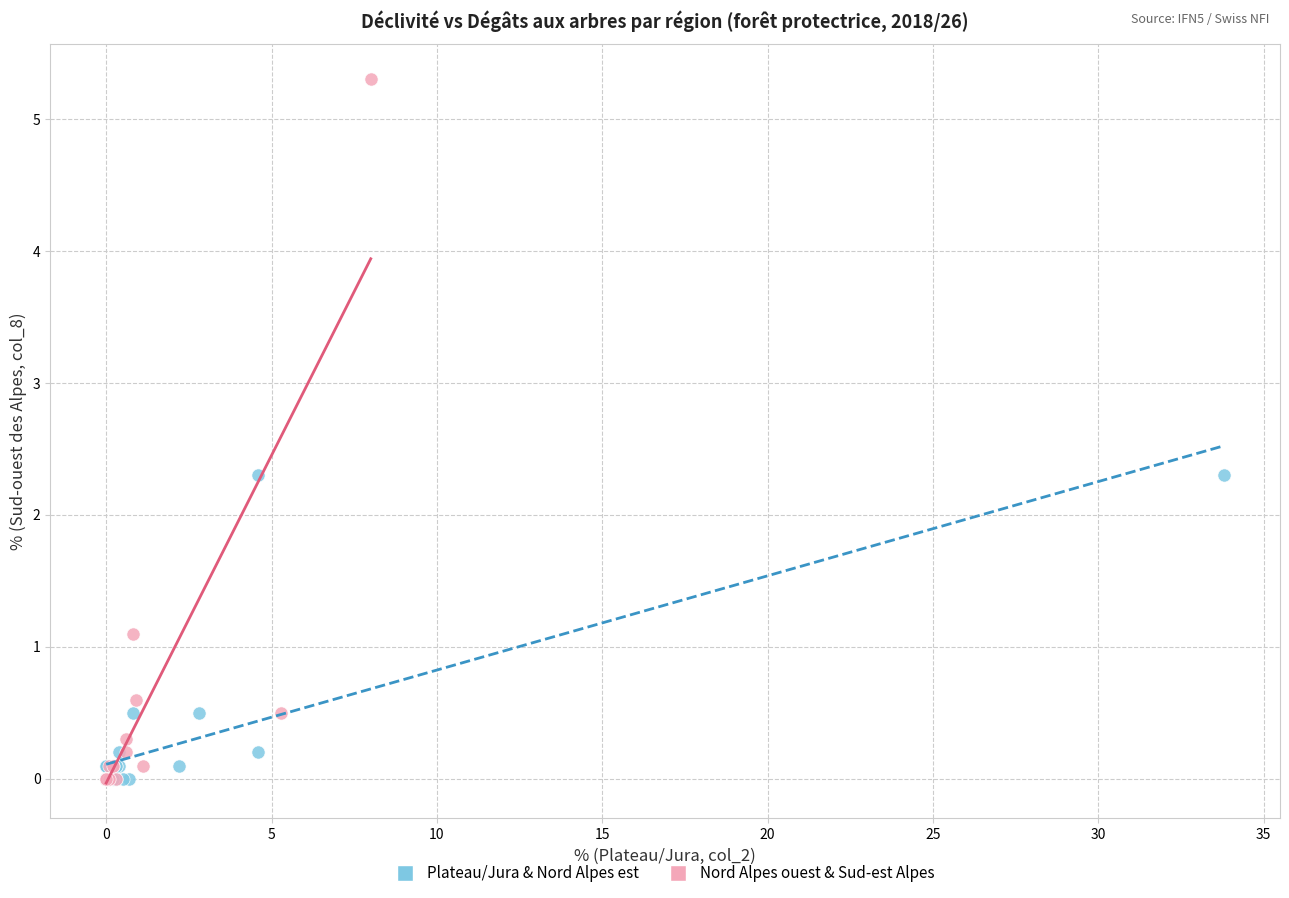

Which series contains the highest Y value?

Nord Alpes ouest & Sud-est Alpes